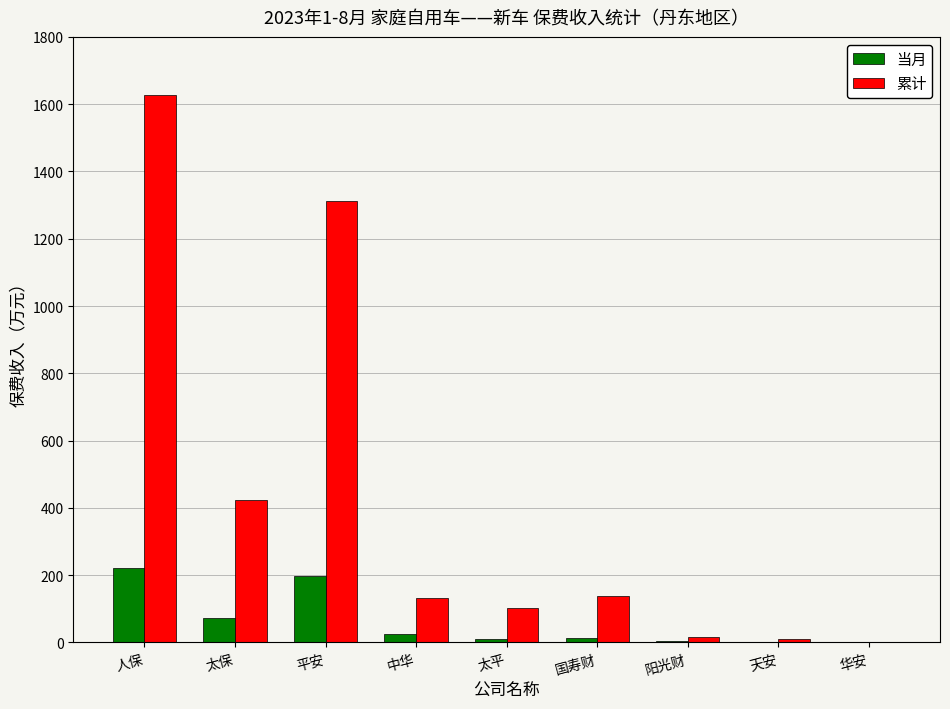

Count the number of categories in the chart.

9